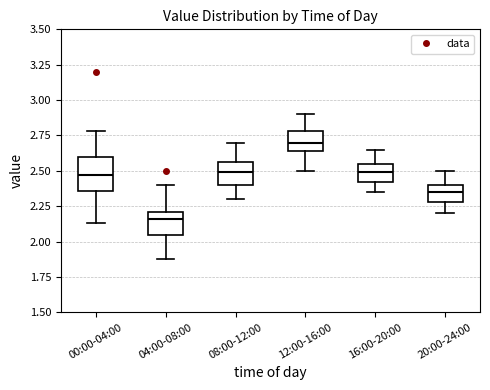

Reading left to right, read every box against the y-axis: the position of its median line, the range the box covers, and the ends of its whiskers. The values are not printed on the chart, so give them approximately, as read against the axis.

00:00-04:00: median 2.45, box 2.35 to 2.60, whiskers 2.15 to 2.80
04:00-08:00: median 2.15, box 2.05 to 2.20, whiskers 1.90 to 2.40
08:00-12:00: median 2.50, box 2.40 to 2.55, whiskers 2.30 to 2.70
12:00-16:00: median 2.70, box 2.65 to 2.80, whiskers 2.50 to 2.90
16:00-20:00: median 2.50, box 2.40 to 2.55, whiskers 2.35 to 2.65
20:00-24:00: median 2.35, box 2.30 to 2.40, whiskers 2.20 to 2.50